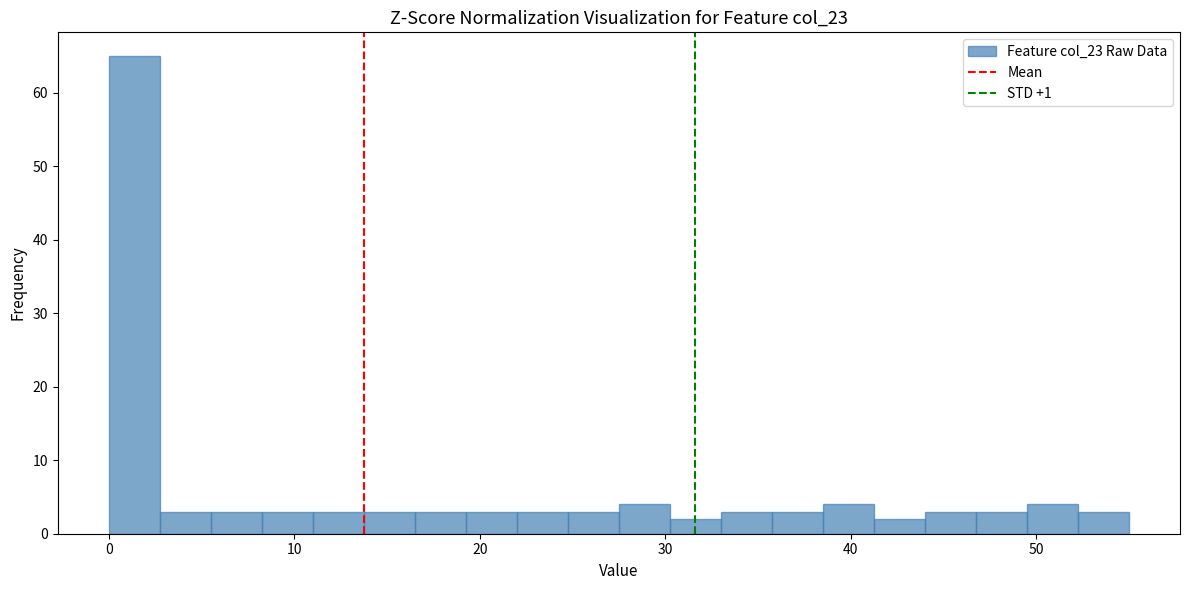

Around what value on the x-axis is the tallest bar? Give the approximate position of its centre, as read against the axis.

1